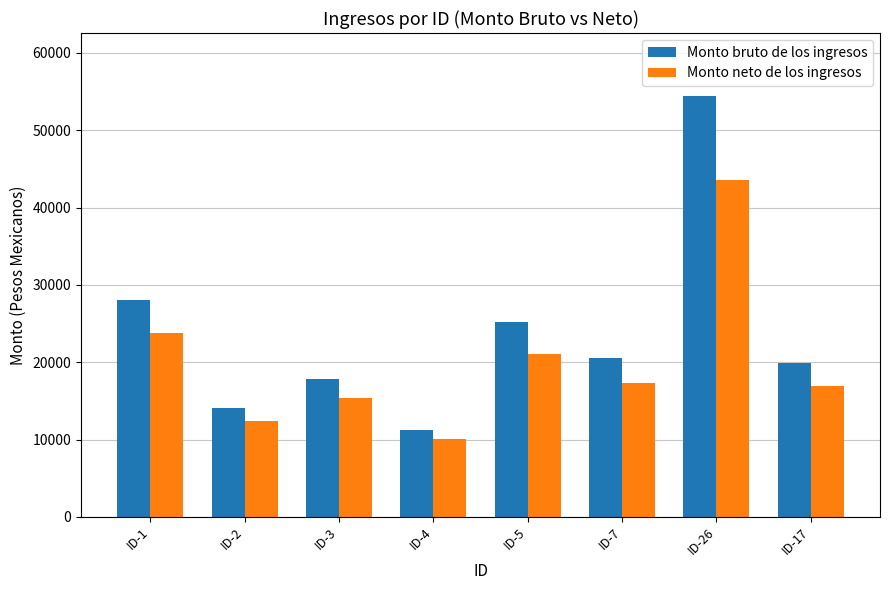

How many bars are there in each group?

2